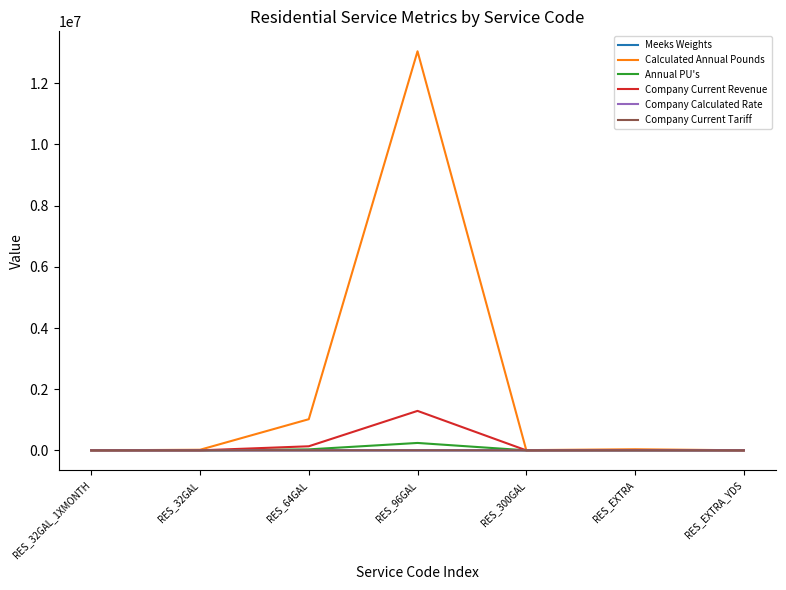

Which category has the highest value across all series?

RES_96GAL